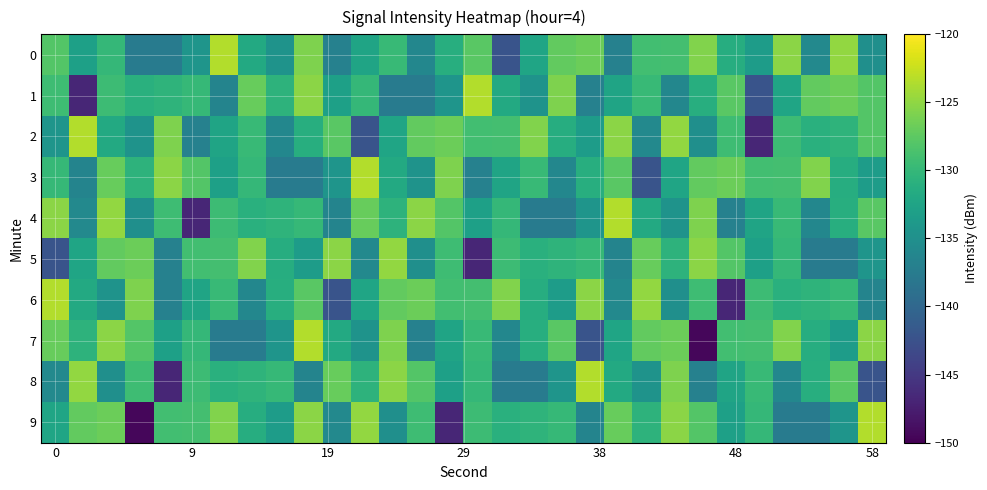

Which series has the largest range (max minus min)?

7